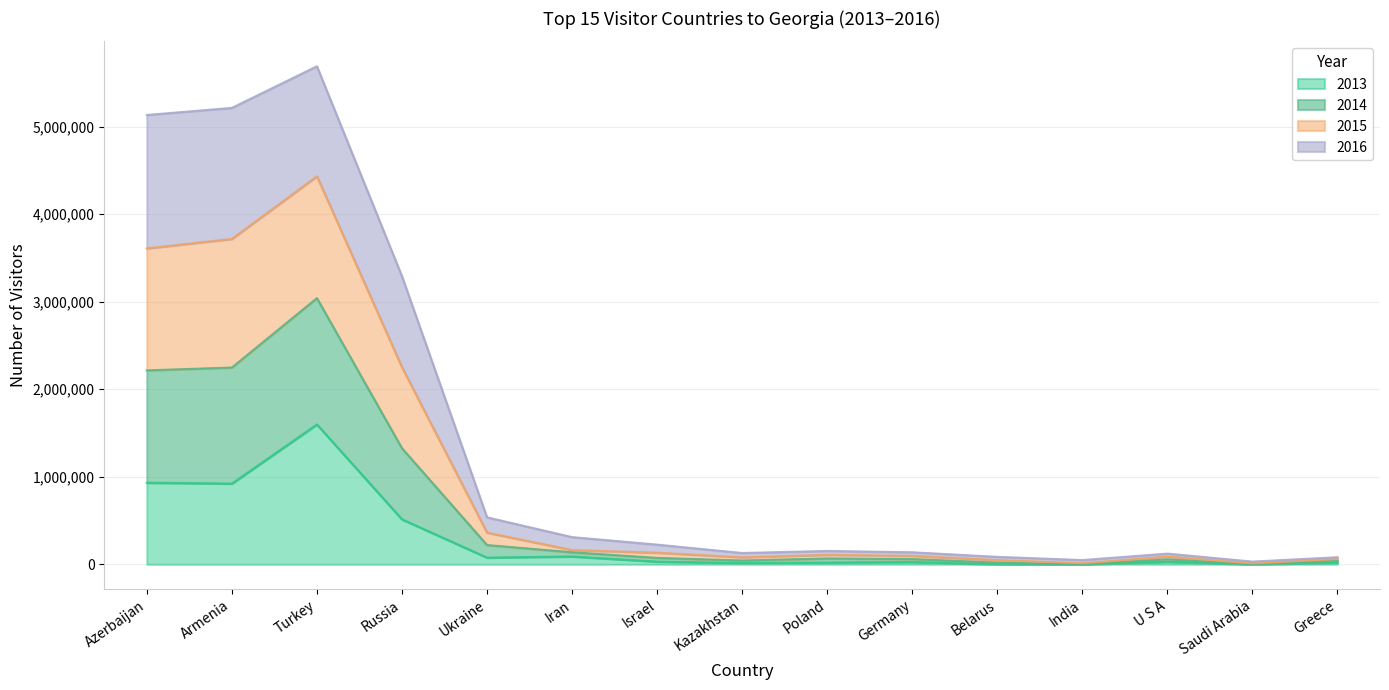

True or false: 2013 and 2015 cross at least once.

False